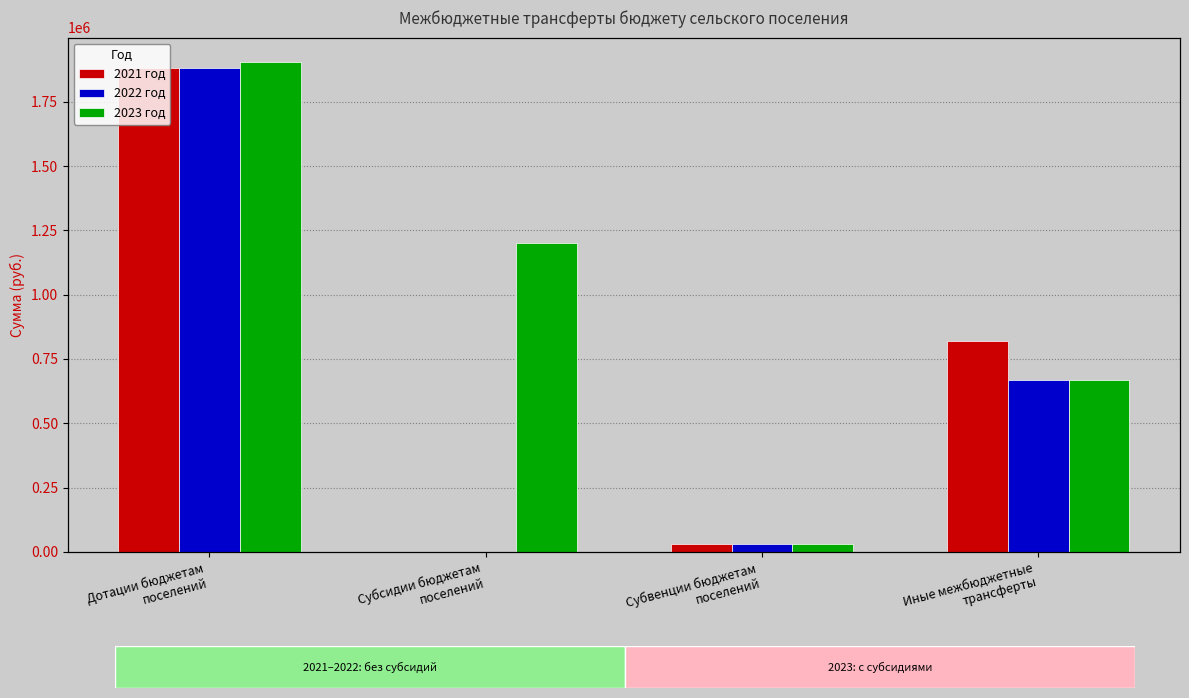

Rank the series at Субвенции бюджетам
поселений from lowest to highest value.

2021 год, 2022 год, 2023 год